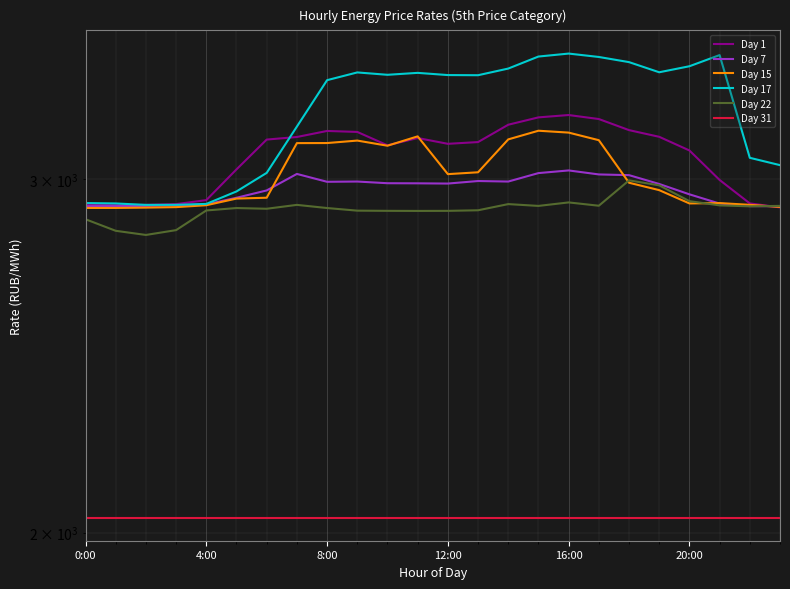

What is the spread (max minus min) of values at 16:00?

1430.1